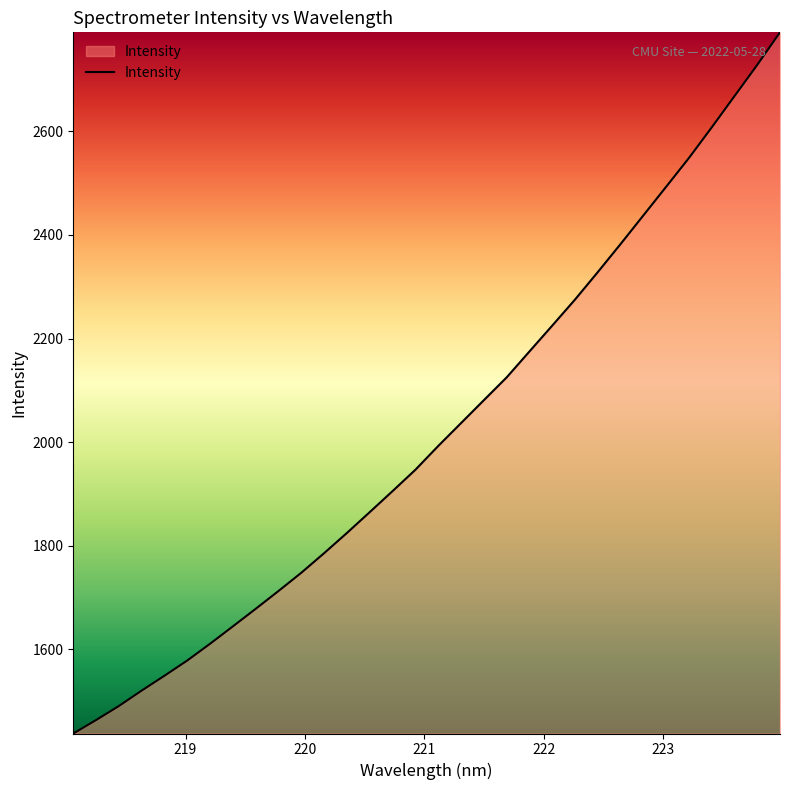

What is the maximum value shown in the chart?

2791.2